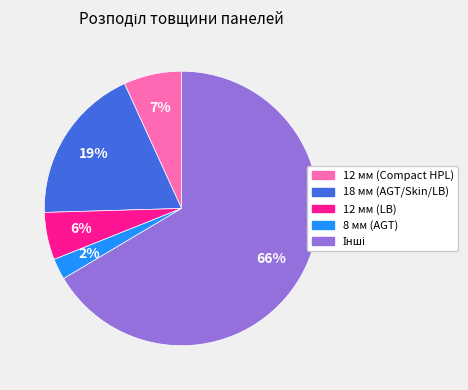

Between 8 мм (AGT) and 12 мм (Compact HPL), which is larger?

12 мм (Compact HPL)